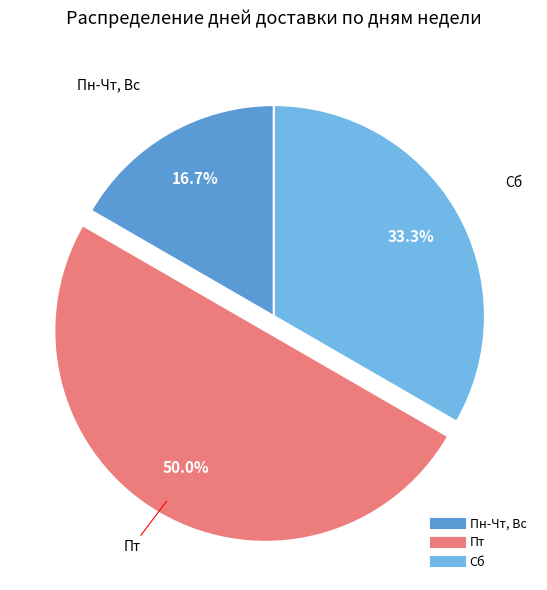

Which slice is the largest?

Пт